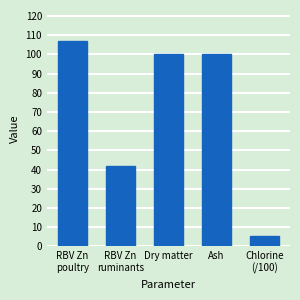

How many series are shown in this chart?

1